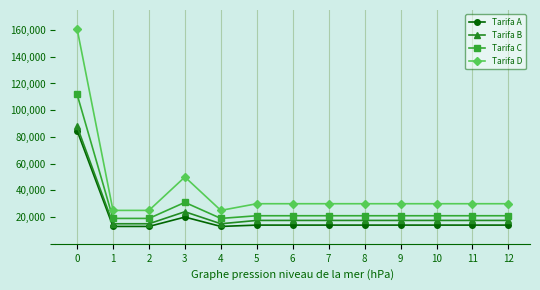

True or false: Tarifa B and Tarifa C cross at least once.

False